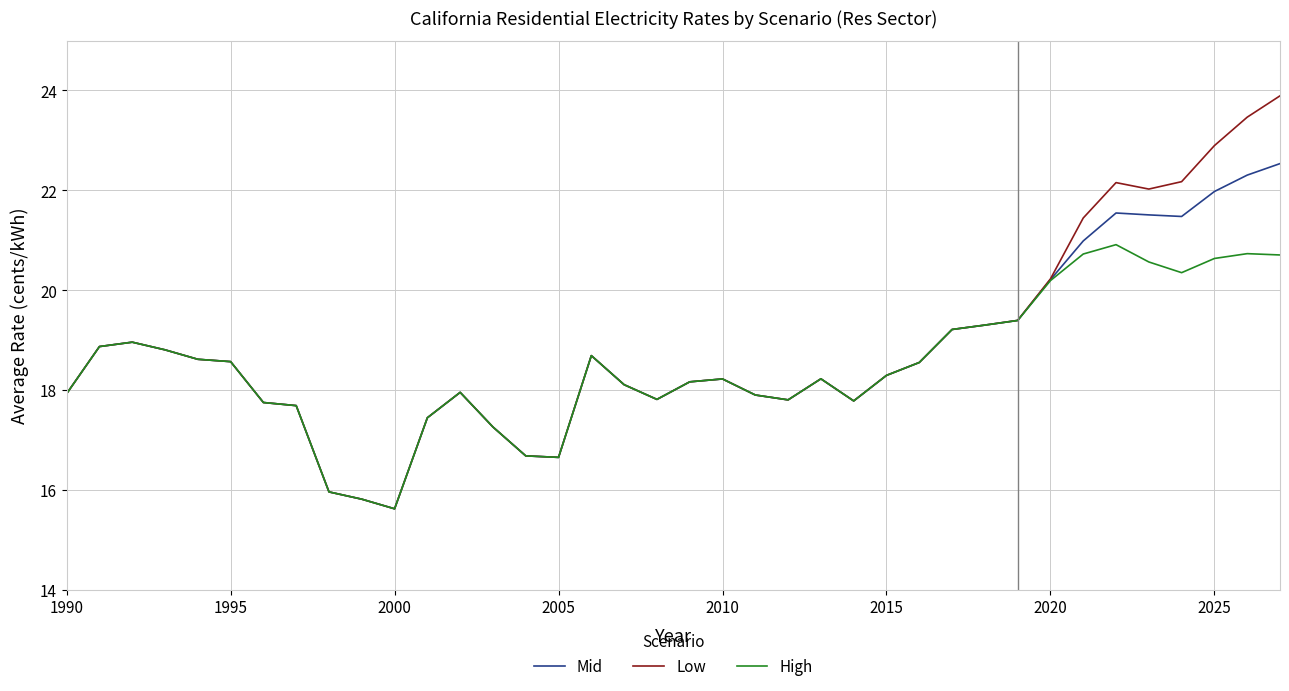

What are all the series names shown in the legend?

Mid, Low, High